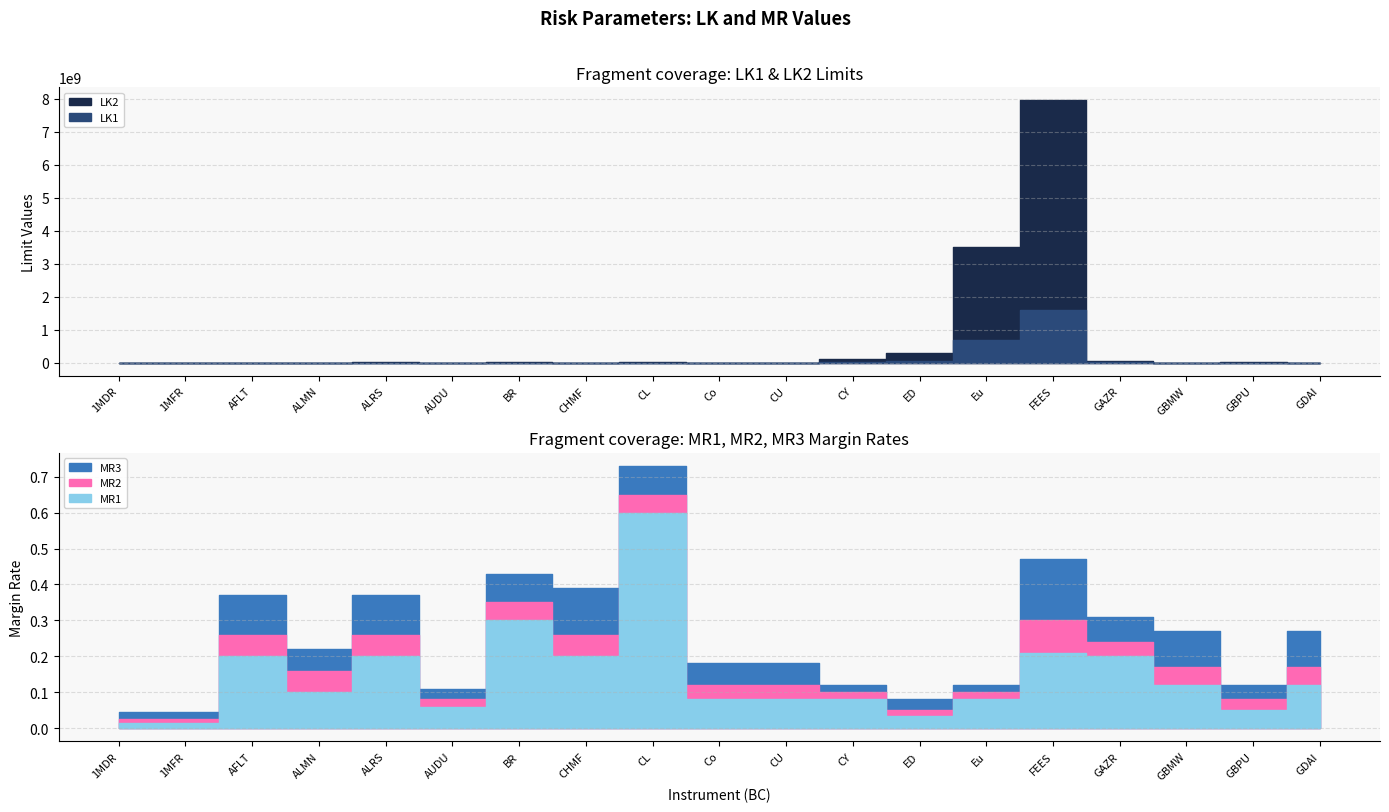

Which series changed the most between CL and FEES?

LK2